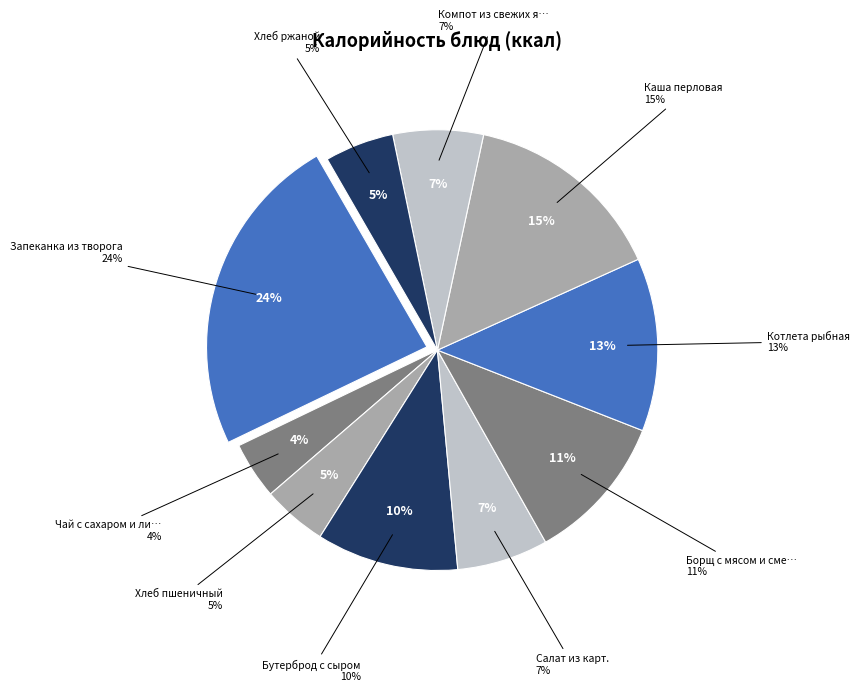

Is Хлеб ржаной the majority of the pie?

No